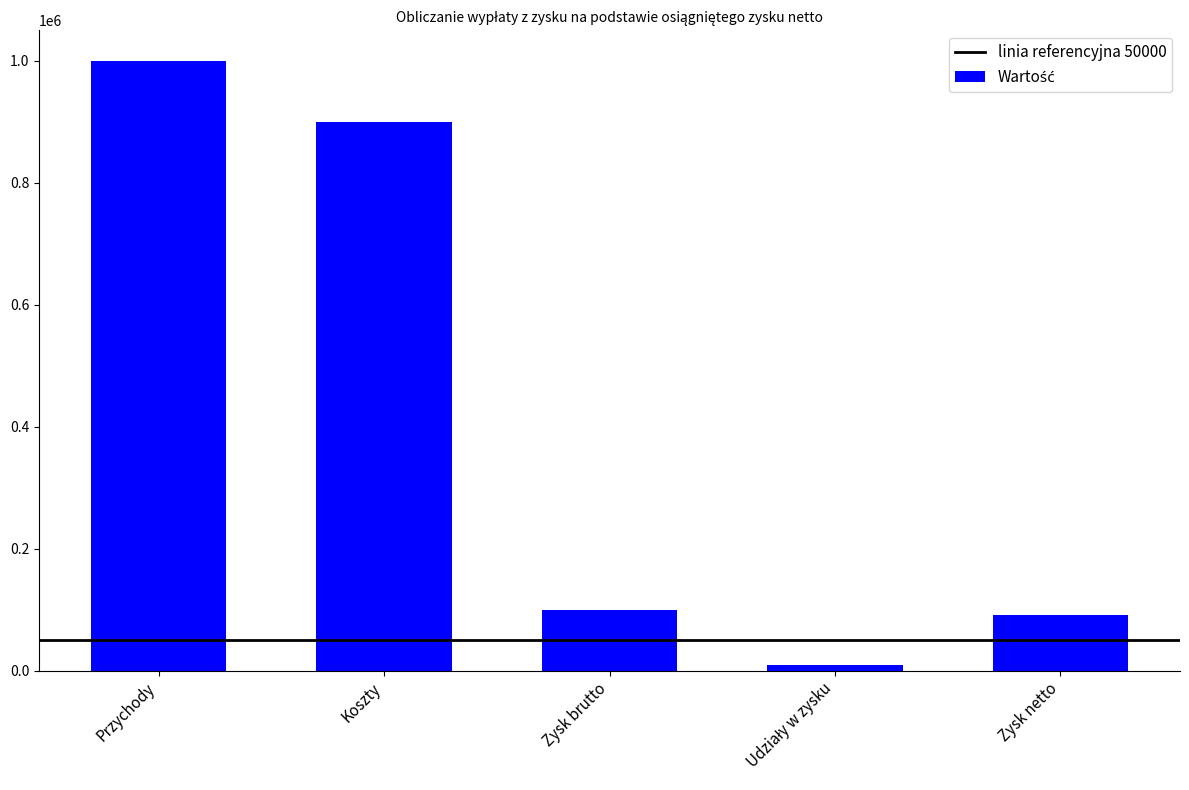

Are the bars horizontal?

No